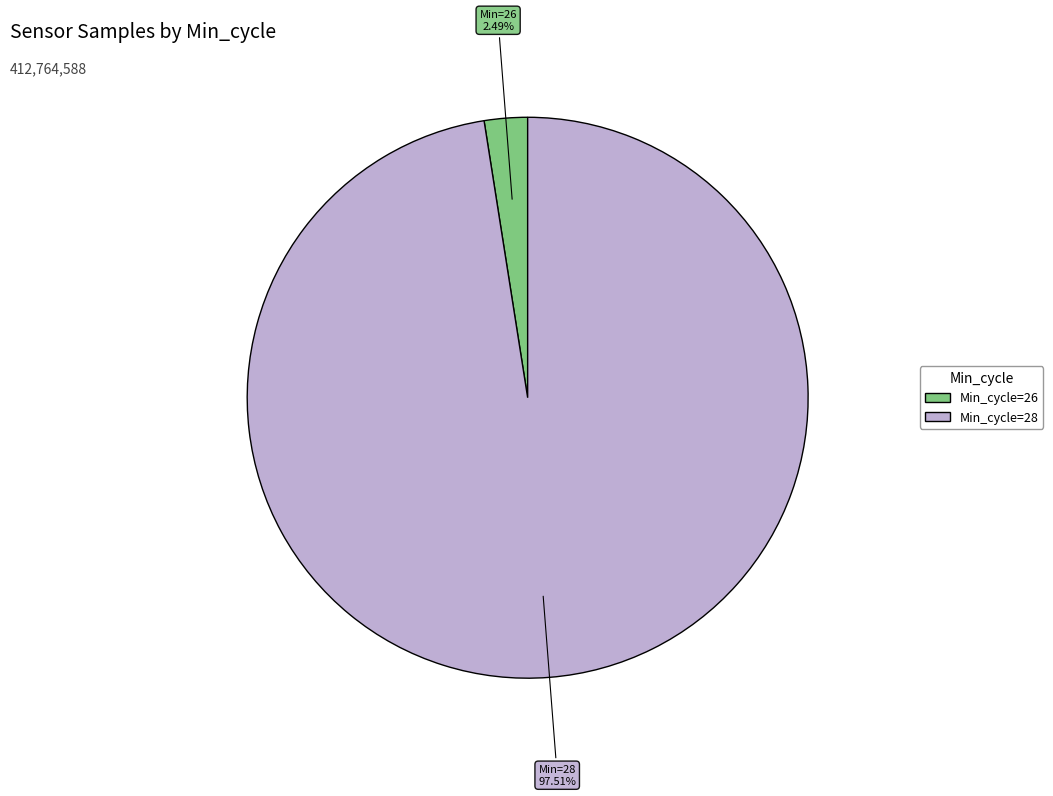

How many slices are in this pie chart?

2